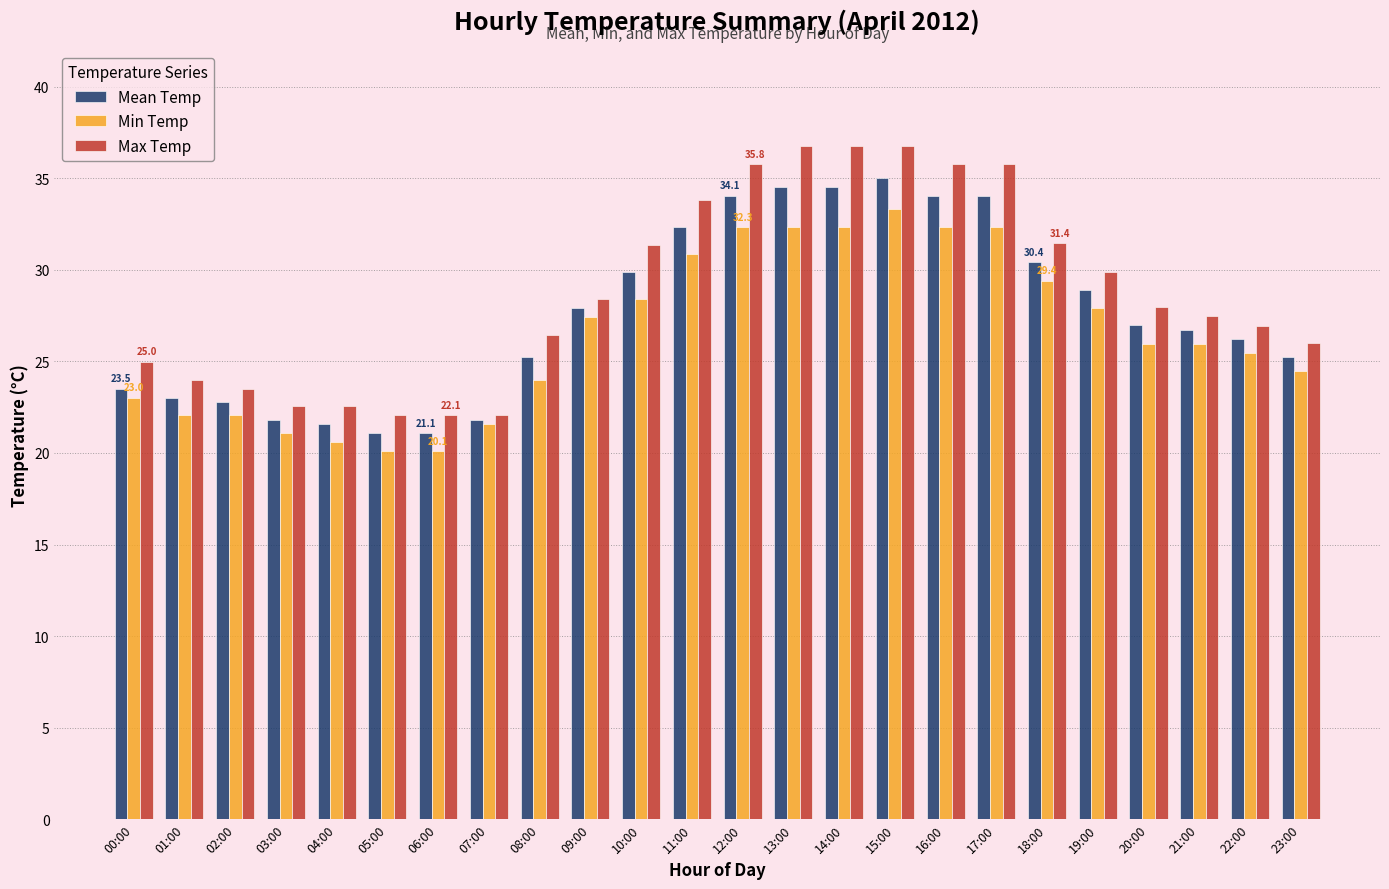

What is the greatest value displayed?

36.8